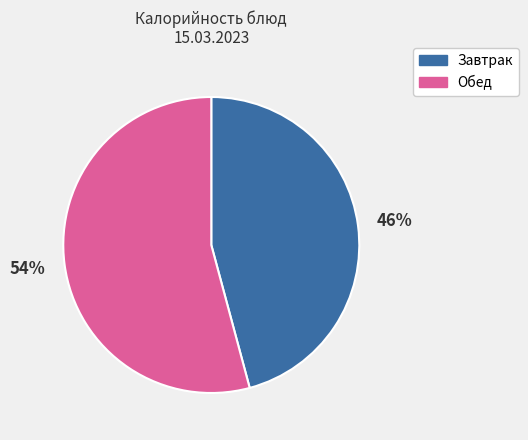

To the nearest percent, what is the average slice percentage?

50%